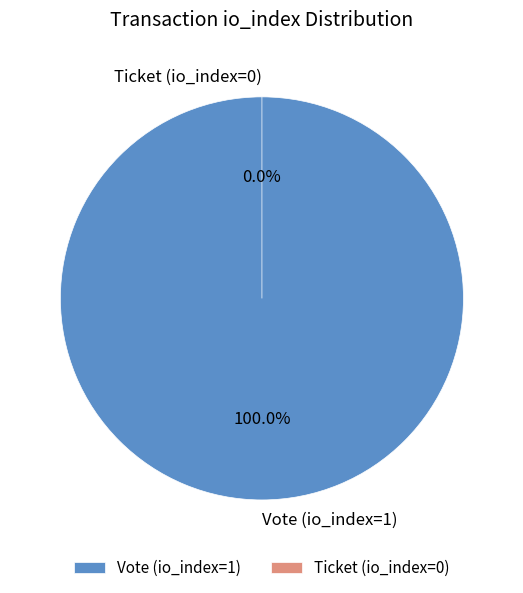

Rank the categories by value from highest to lowest.

Vote (io_index=1), Ticket (io_index=0)